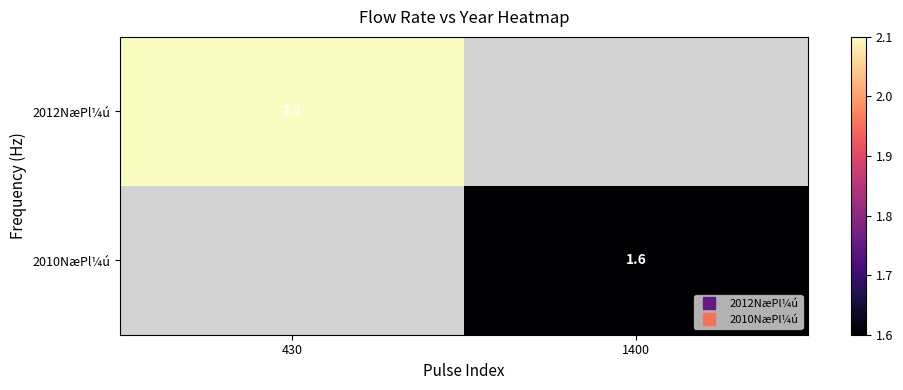

How many categories are shown in the chart?

2